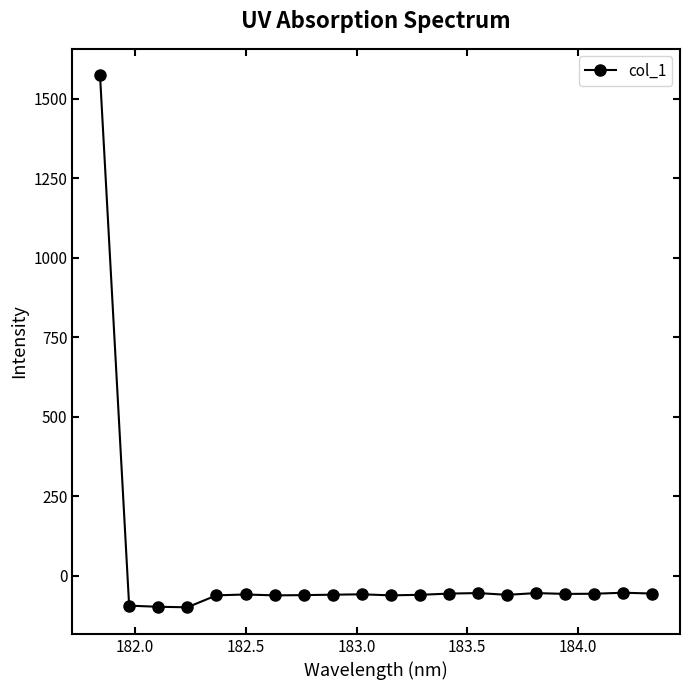

What is the value of the 16th point from the left?

-53.8